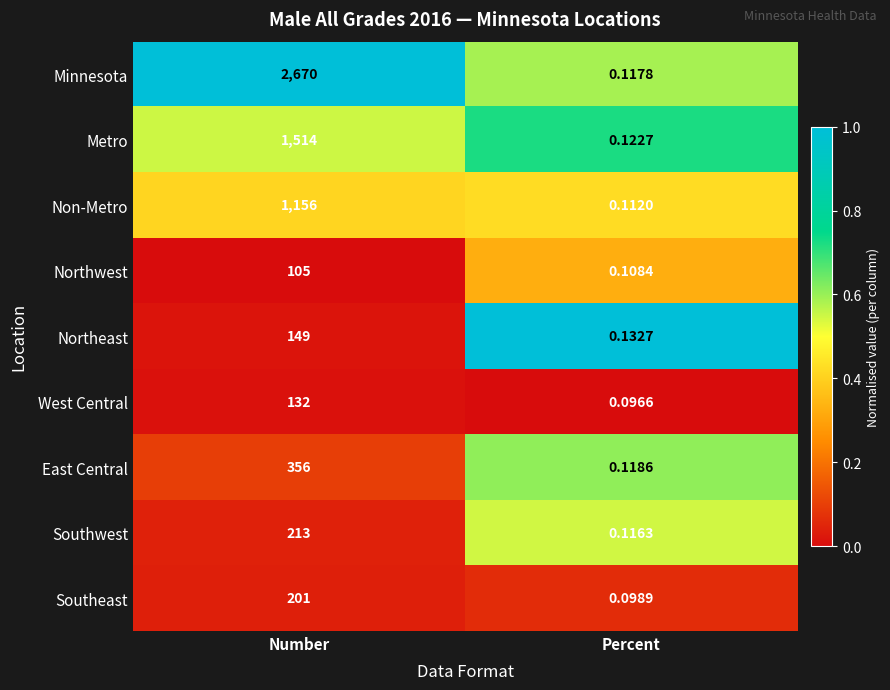

At which label is West Central closest to 66?

Percent